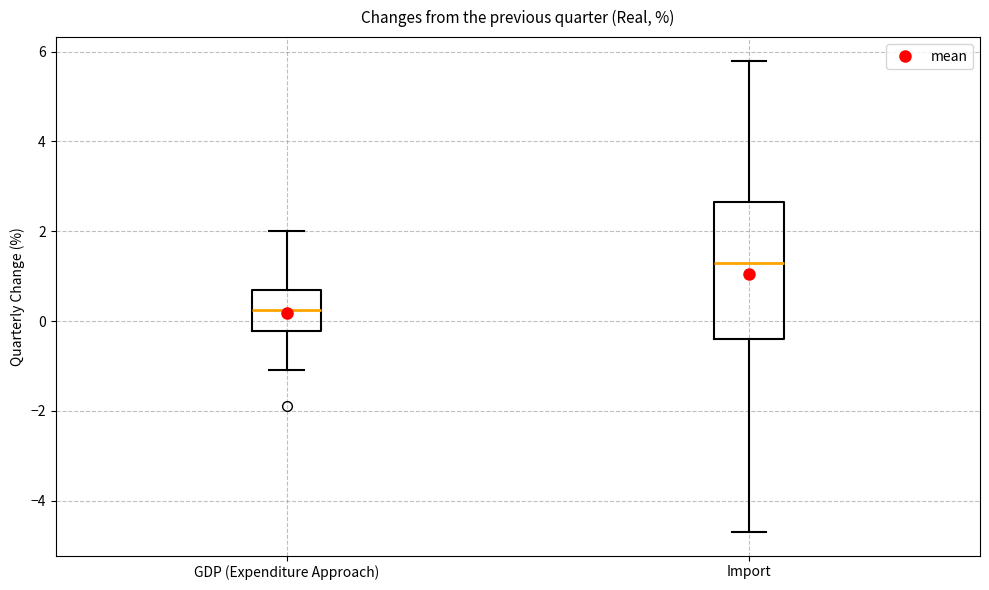

Reading left to right, transcribe this box plot: for each box, give where its median line is, the range the box spans, and where its two whiskers end, as read against the y-axis. The values are not printed on the chart, so give them approximately, as read against the axis.

GDP (Expenditure Approach): median 0.2, box -0.2 to 0.8, whiskers -1.0 to 2.0
Import: median 1.4, box -0.4 to 2.6, whiskers -4.6 to 5.8